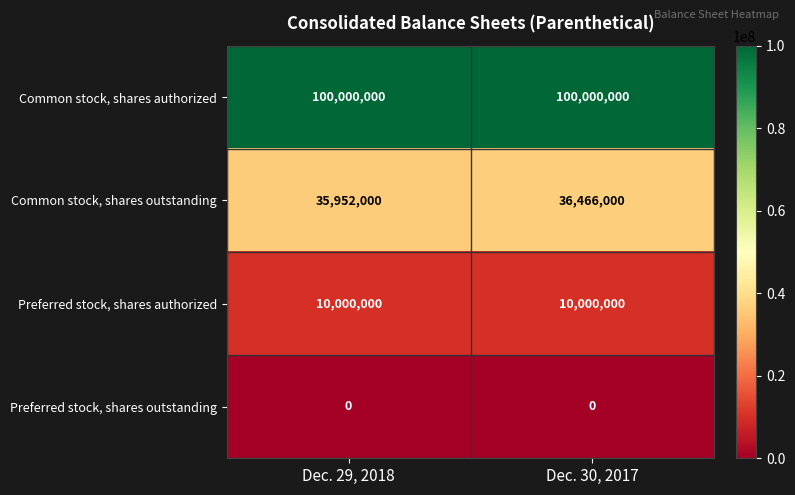

Which series has the largest range (max minus min)?

Common stock, shares outstanding